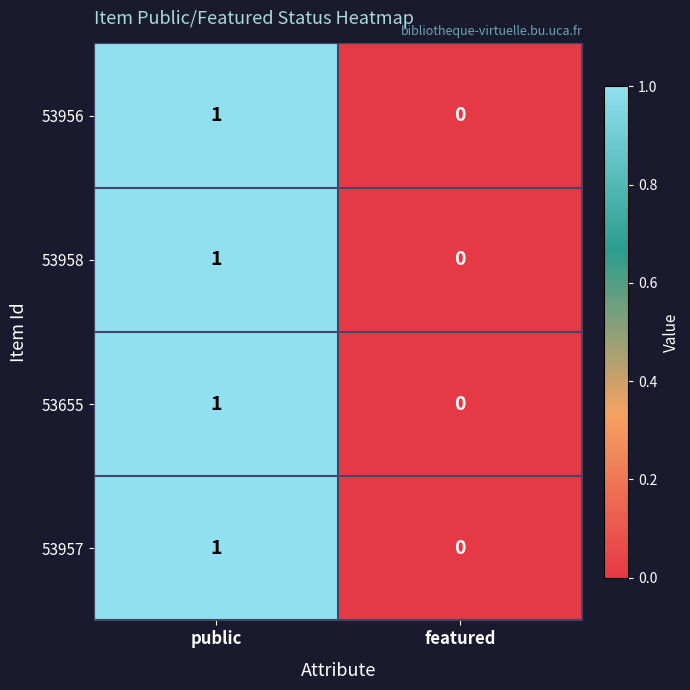

What is the greatest value displayed?

1